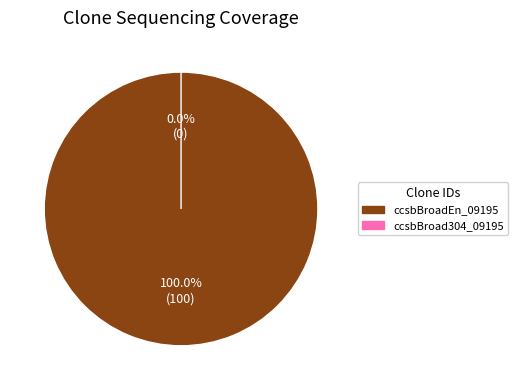

Between ccsbBroadEn_09195 and ccsbBroad304_09195, which is larger?

ccsbBroadEn_09195